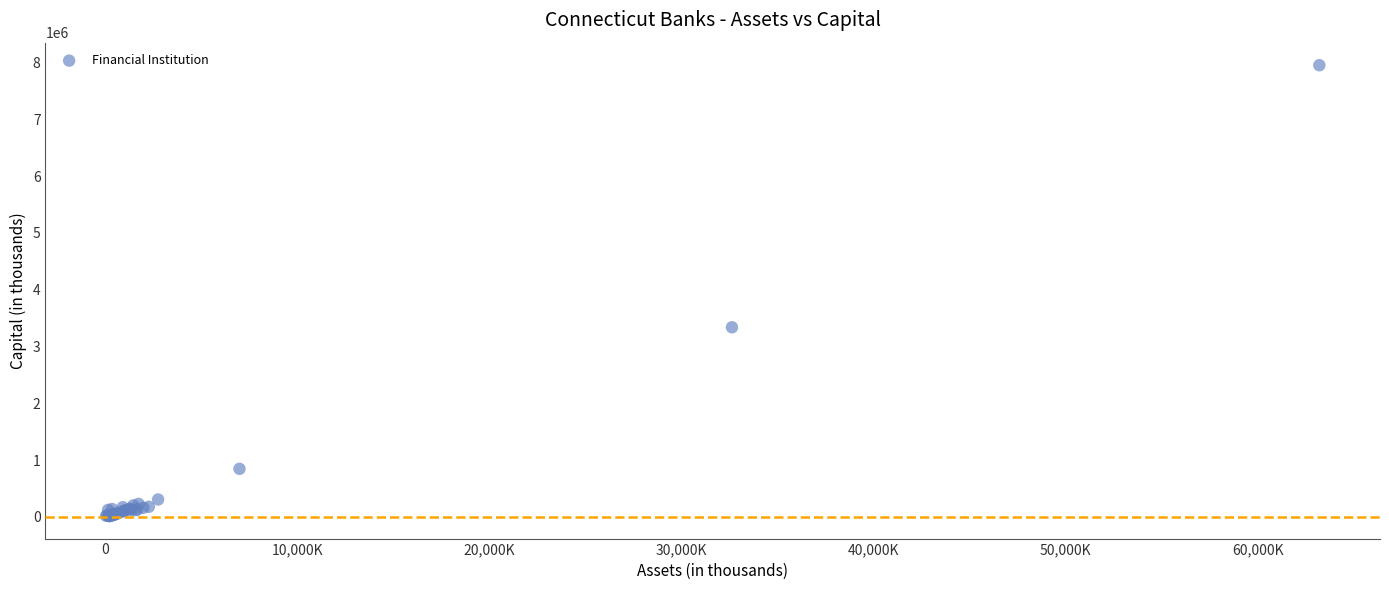

What Y value in the scatter plot is closest to 3984351?

3338715